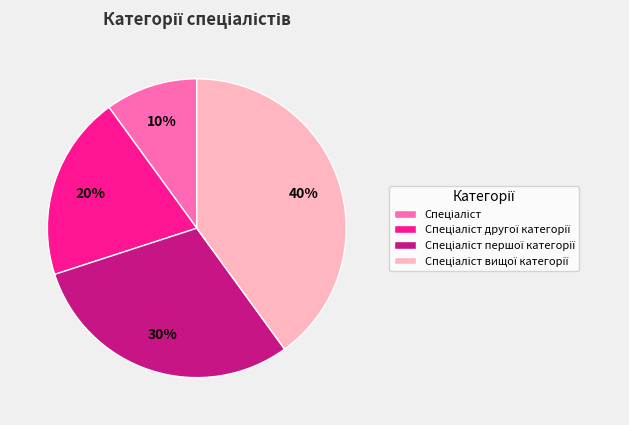

To the nearest percent, what is the difference between the largest and smallest slice percentages?

30%